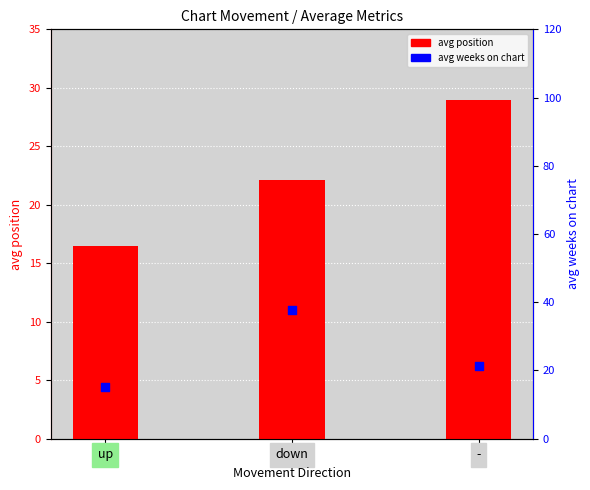

What is the total value across all series at up?

31.6